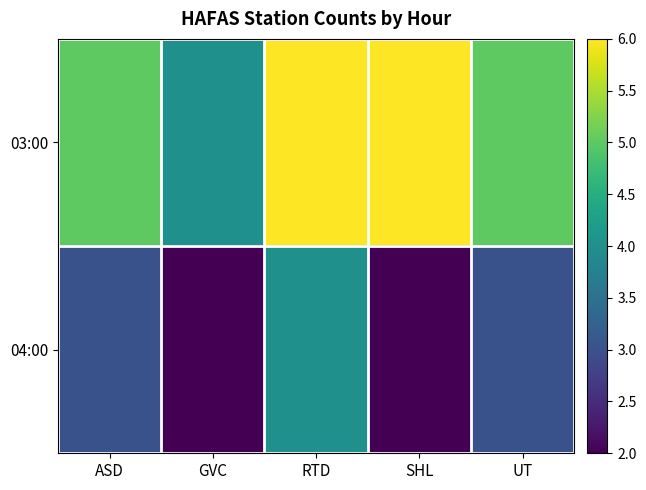

Reading left to right, what are all the values shown in this chart?

03:00: ASD=5	GVC=4	RTD=6	SHL=6	UT=5
04:00: ASD=3	GVC=2	RTD=4	SHL=2	UT=3